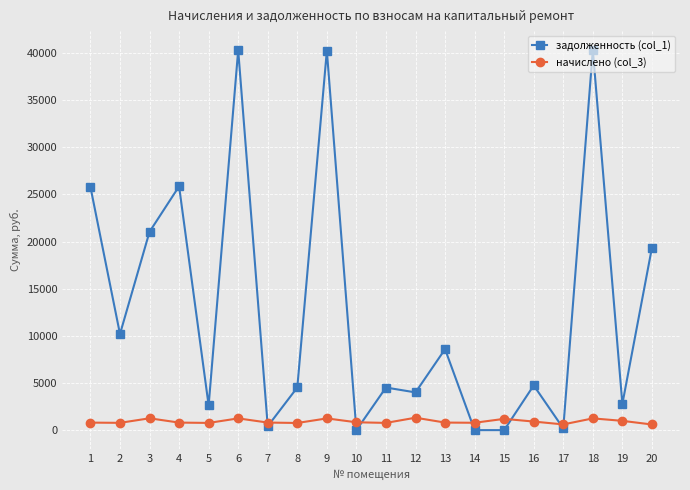

What is the value of the задолженность (col_1) point at the 5th from the left?

2618.9